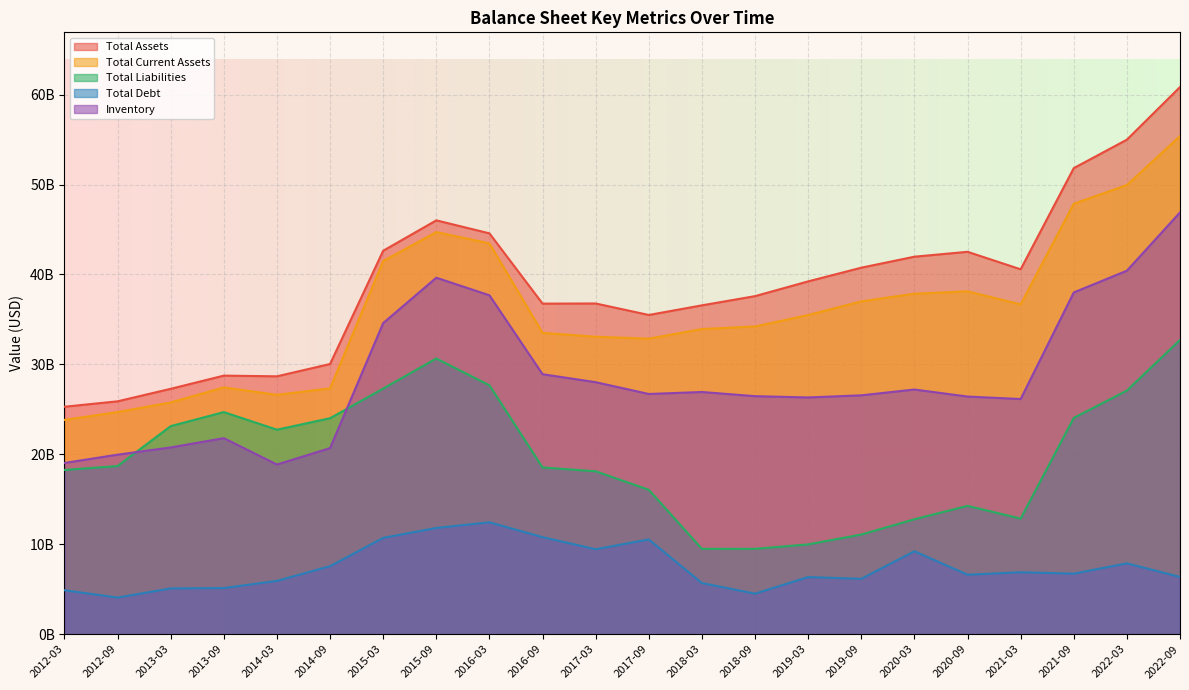

Which has a higher value, 2016-09 or 2020-03?

2020-03